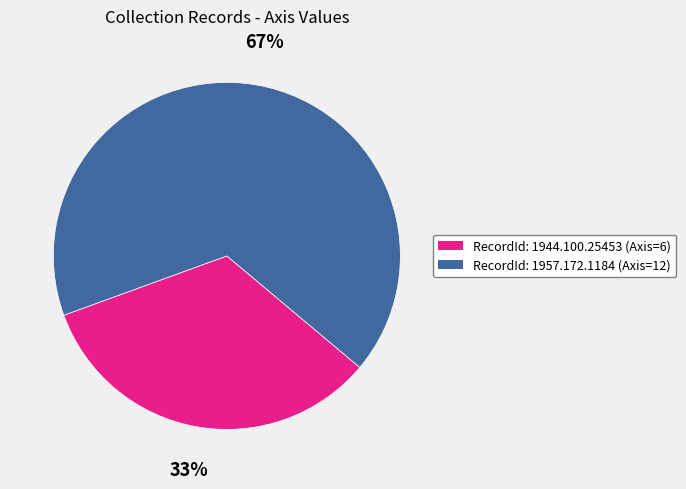

To the nearest percent, what is the average slice percentage?

50%